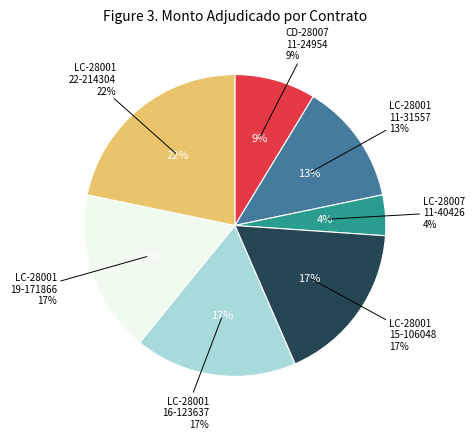

Which category has the biggest portion of the pie?

LC-28001-22-214304